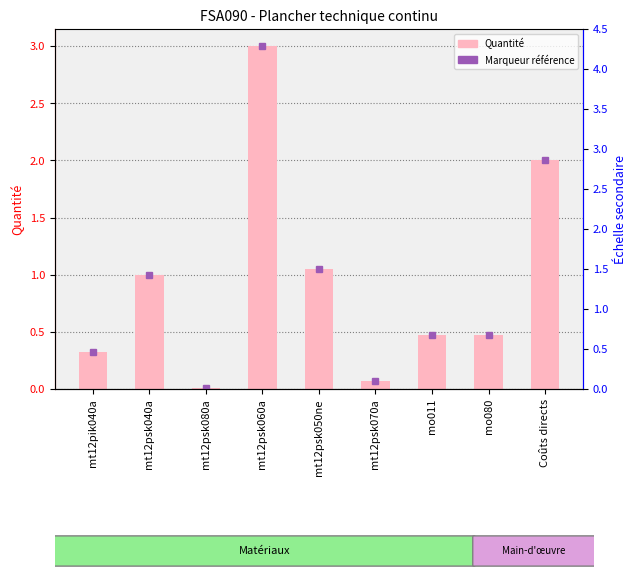

What is the greatest value displayed?

3.0